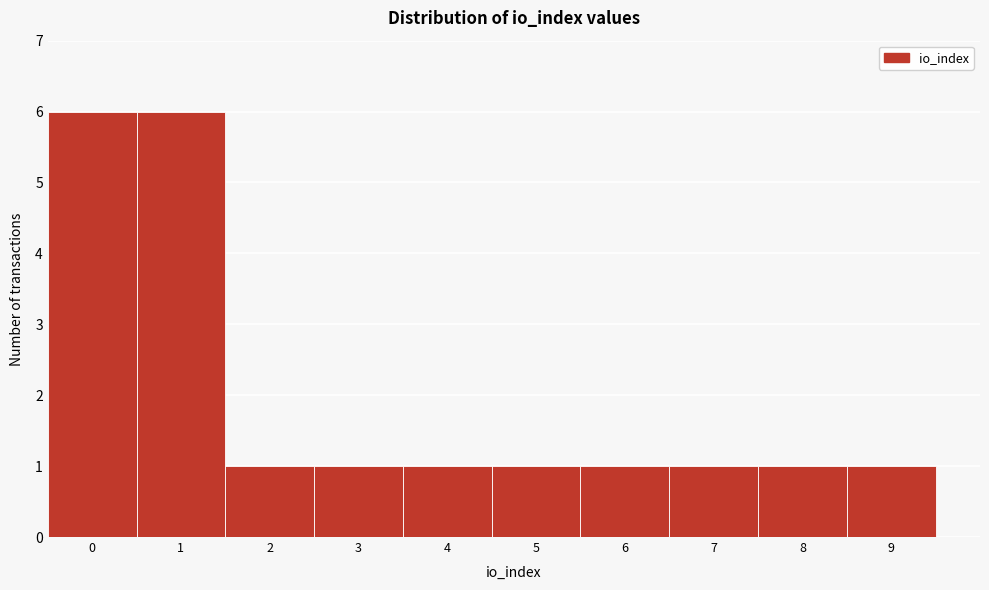

Reading left to right, transcribe this chart: for each bar, give the range it covers on the x-axis and its height. The values are not printed on the chart, so give them approximately, as read against the axis.

-0.5 to 0.5: 6
0.5 to 1.5: 6
1.5 to 2.5: 1
2.5 to 3.5: 1
3.5 to 4.5: 1
4.5 to 5.5: 1
5.5 to 6.5: 1
6.5 to 7.5: 1
7.5 to 8.5: 1
8.5 to 9.5: 1